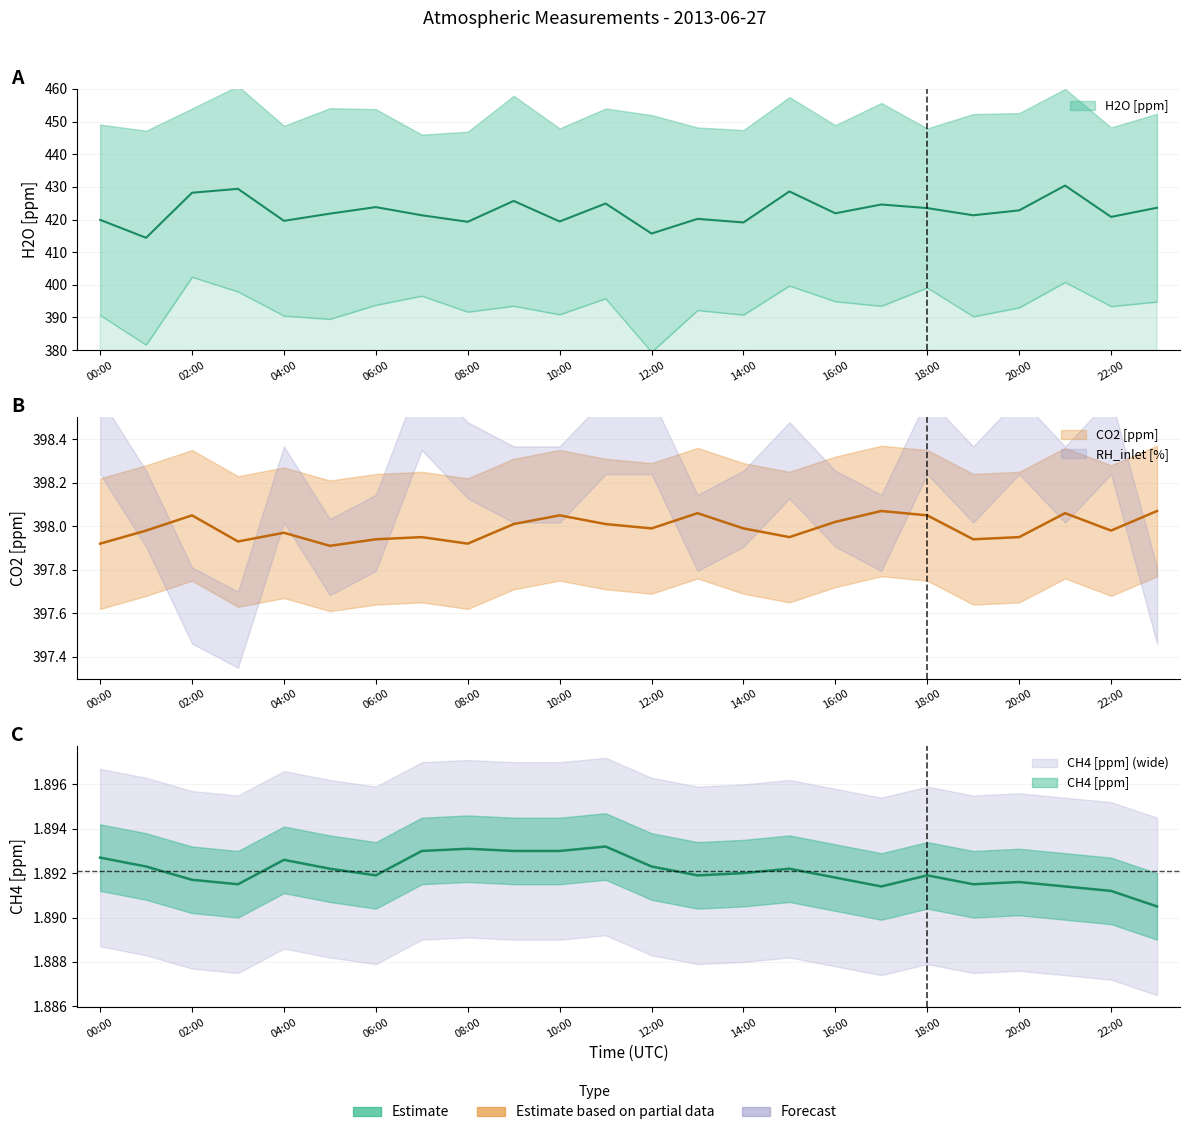

What is the value of the CH4 [ppm] point at the 24th from the left?

1.9